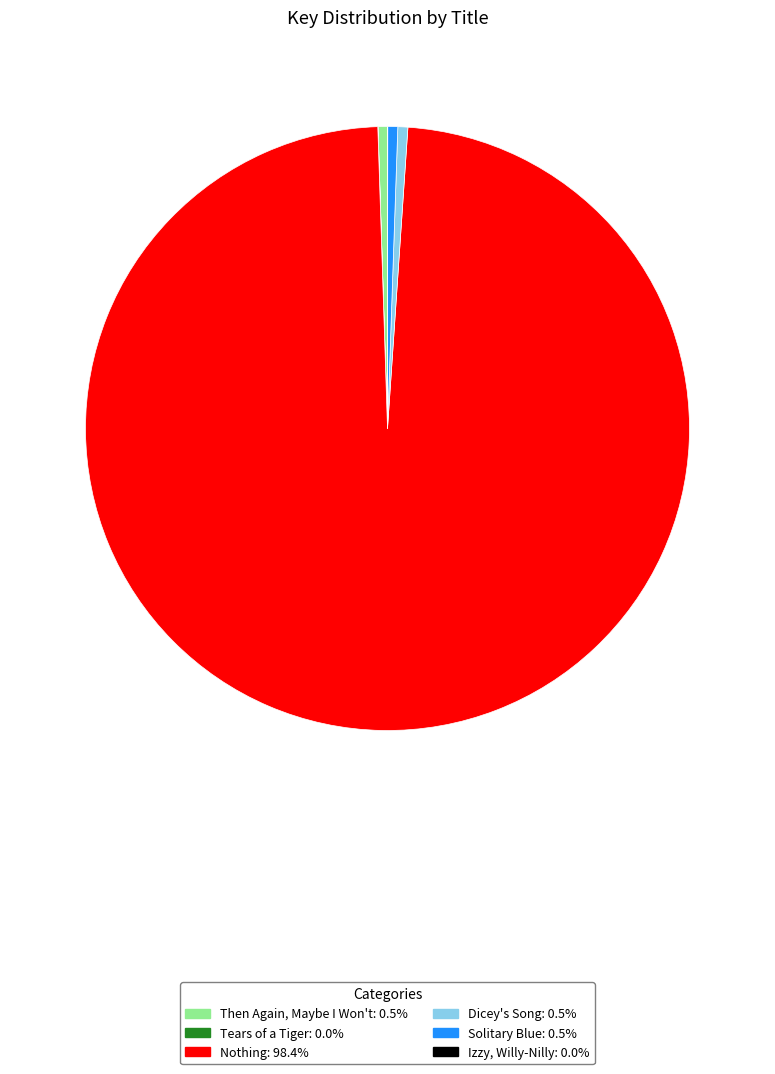

What is the majority slice?

Nothing